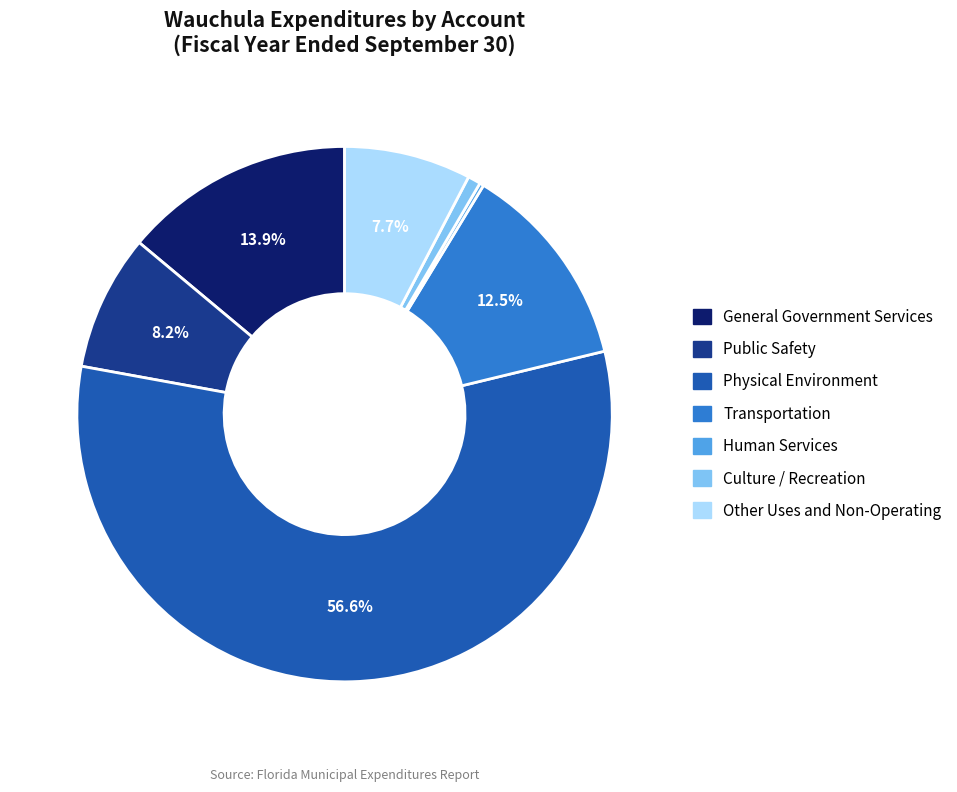

Does any single category account for the majority?

Yes